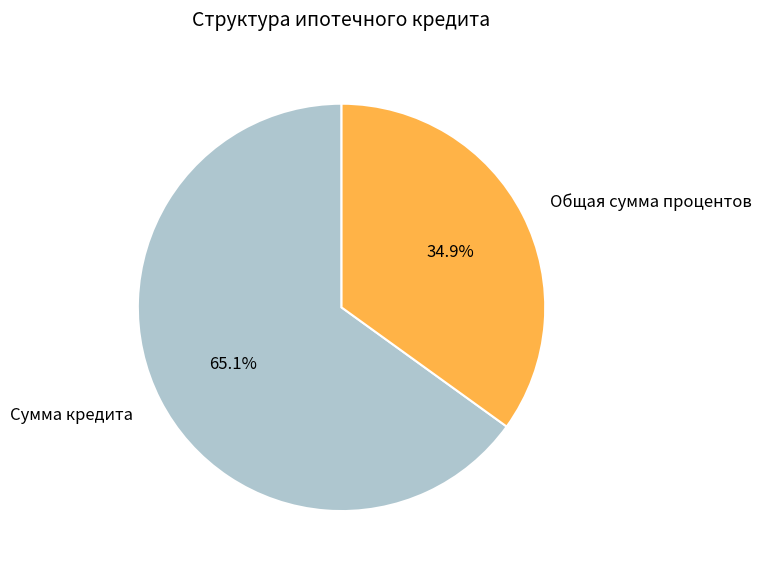

To the nearest percent, what portion does Общая сумма процентов represent?

35%